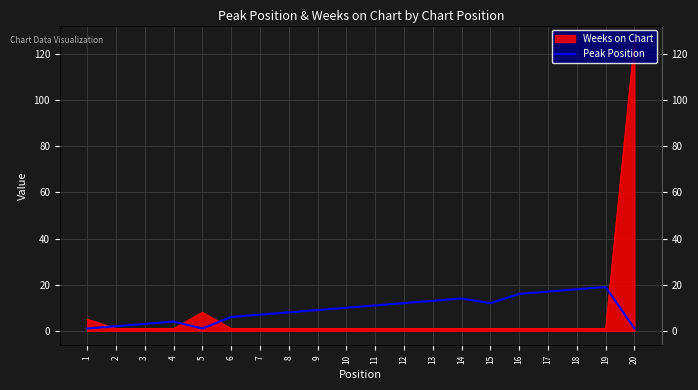

Between 9 and 15, which is larger?

15